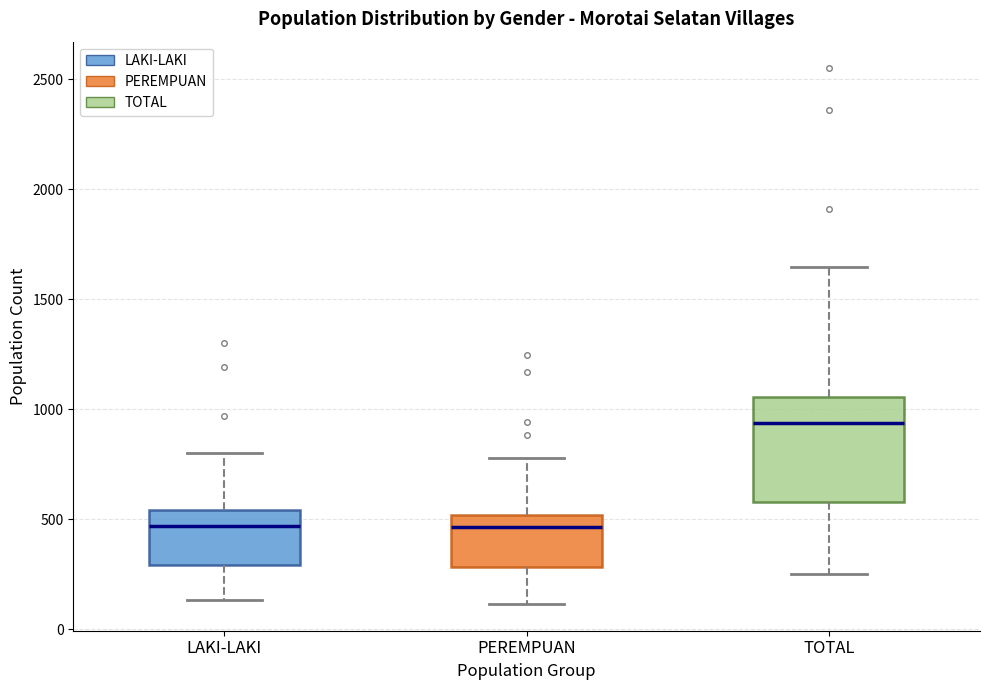

Which box is the tallest, from its lower edge to its upper edge?

TOTAL